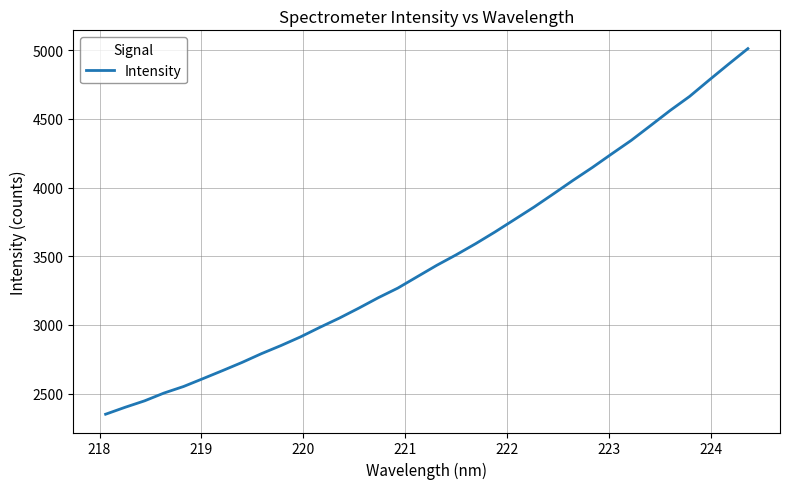

True or false: there are more than 2 points higher than both neighbors.

False